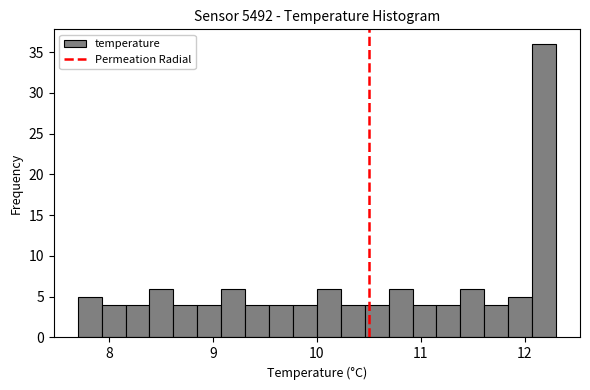

Around what value on the x-axis is the tallest bar? Give the approximate position of its centre, as read against the axis.

12.2